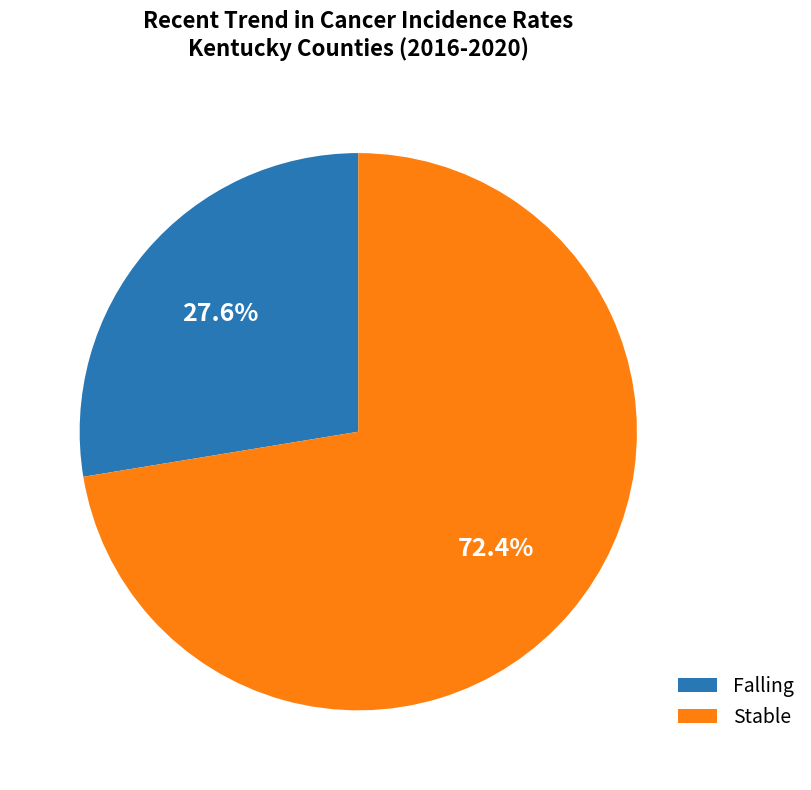

Which category has the smallest portion of the pie?

Falling